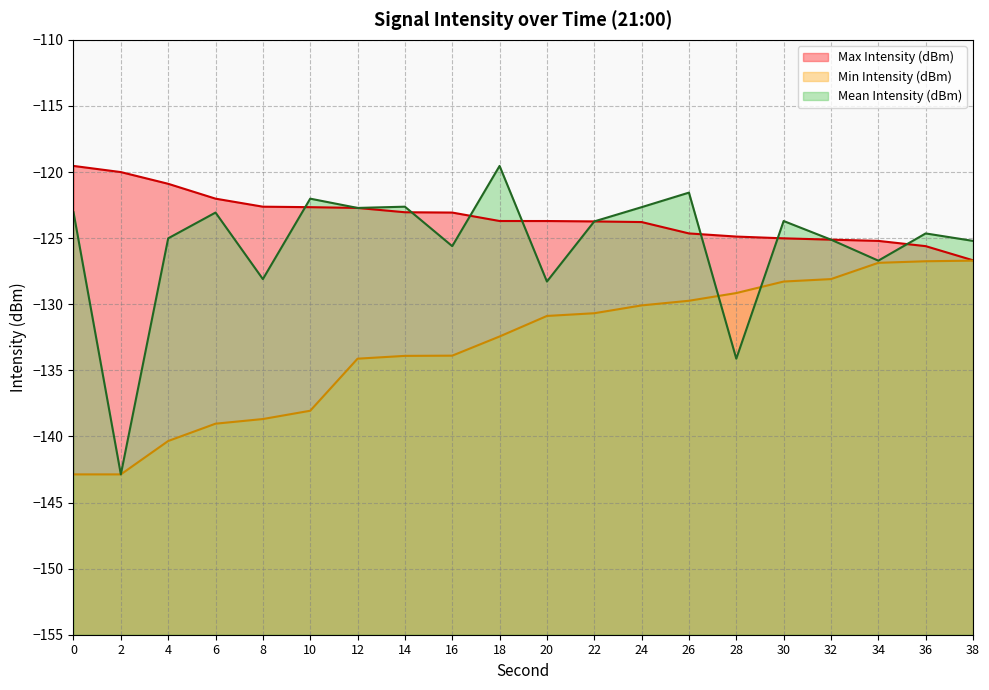

Rank the series by their maximum value, from lowest to highest.

Min Intensity (dBm) (line), Max Intensity (dBm) (line), Mean Intensity (dBm) (line)